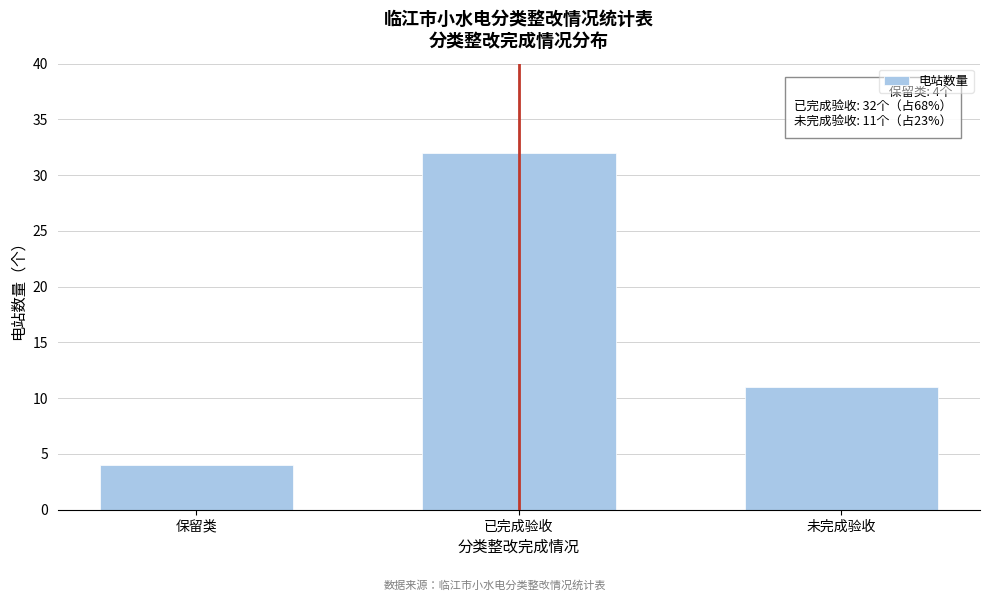

Reading right to left, transcribe all the data shown in this chart.

未完成验收=11	已完成验收=32	保留类=4